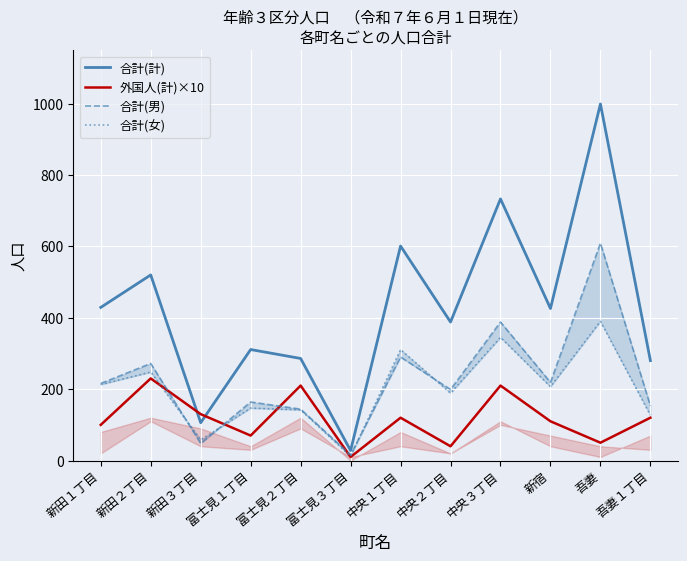

At which label does 合計(女) first exceed 207?

新田１丁目